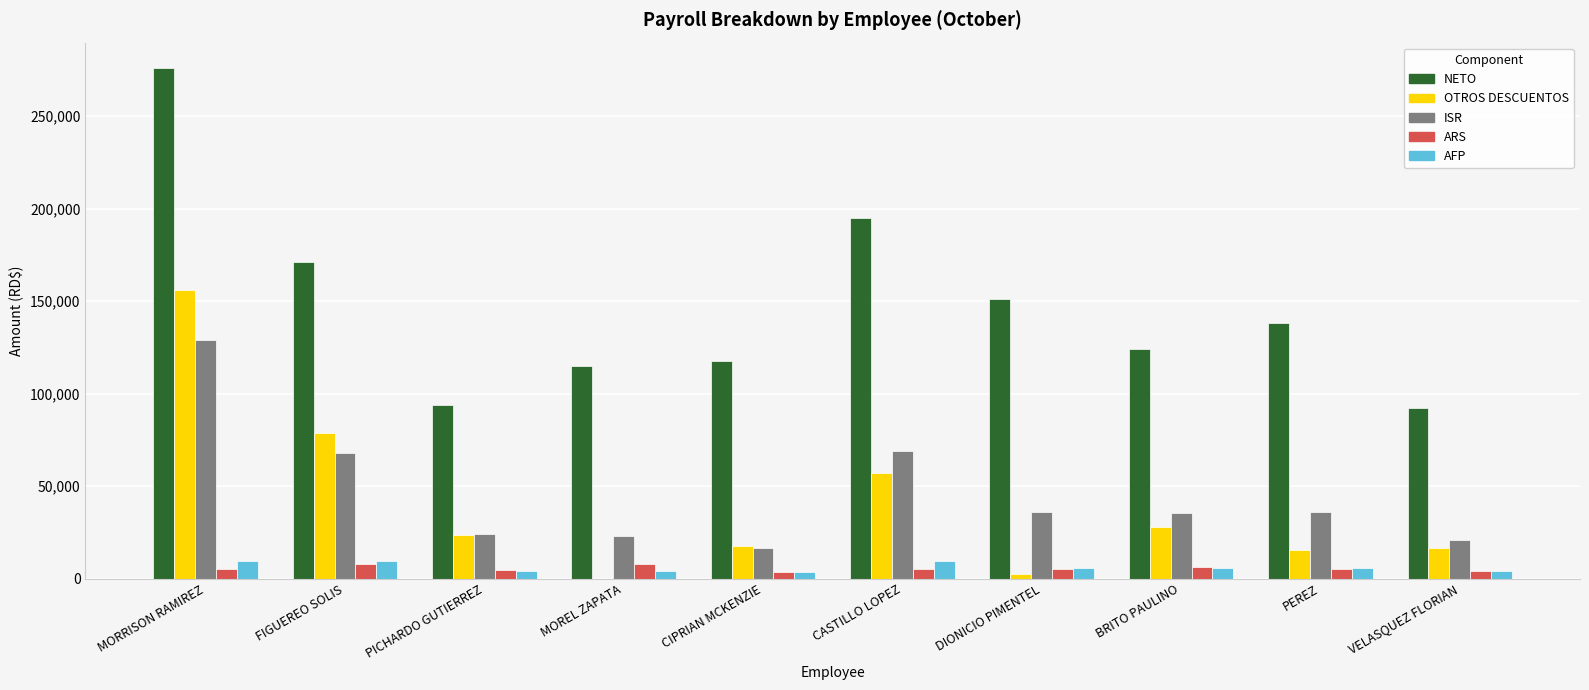

Between FIGUEREO SOLIS and PEREZ, which series saw the biggest shift?

OTROS DESCUENTOS